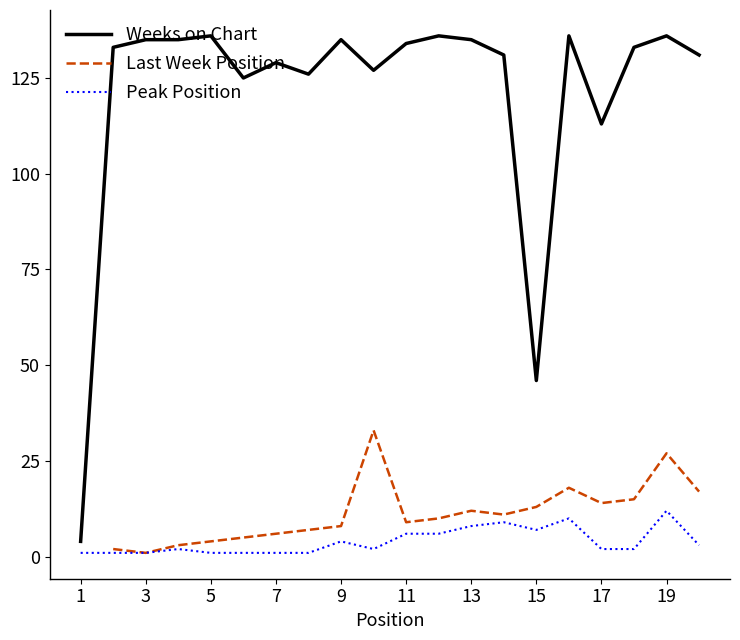

What is the highest value of the Peak Position series?

12